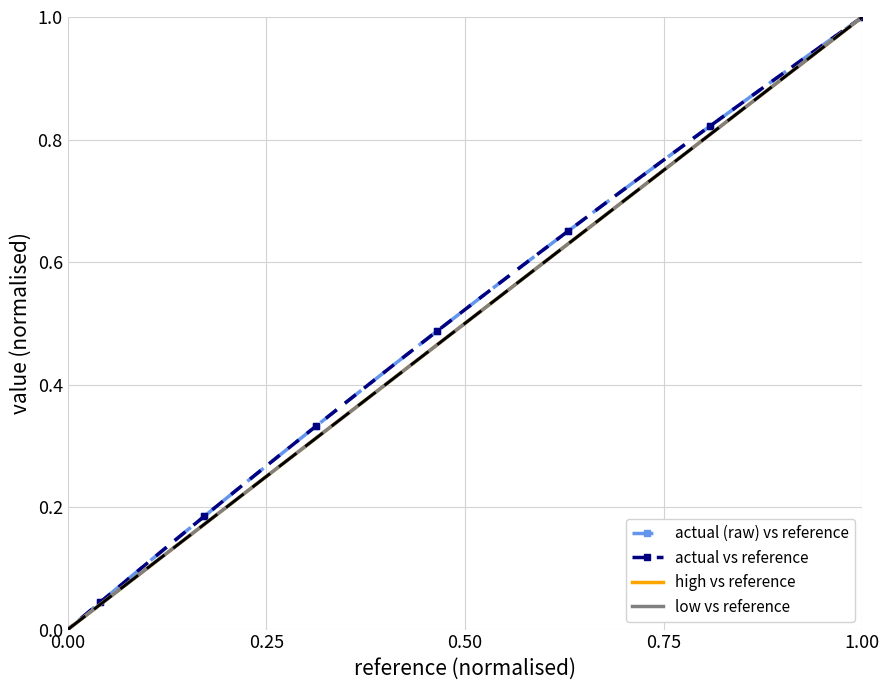

Is the value of actual vs reference at 7 greater than the value of actual (raw) vs reference at 0.00?

No